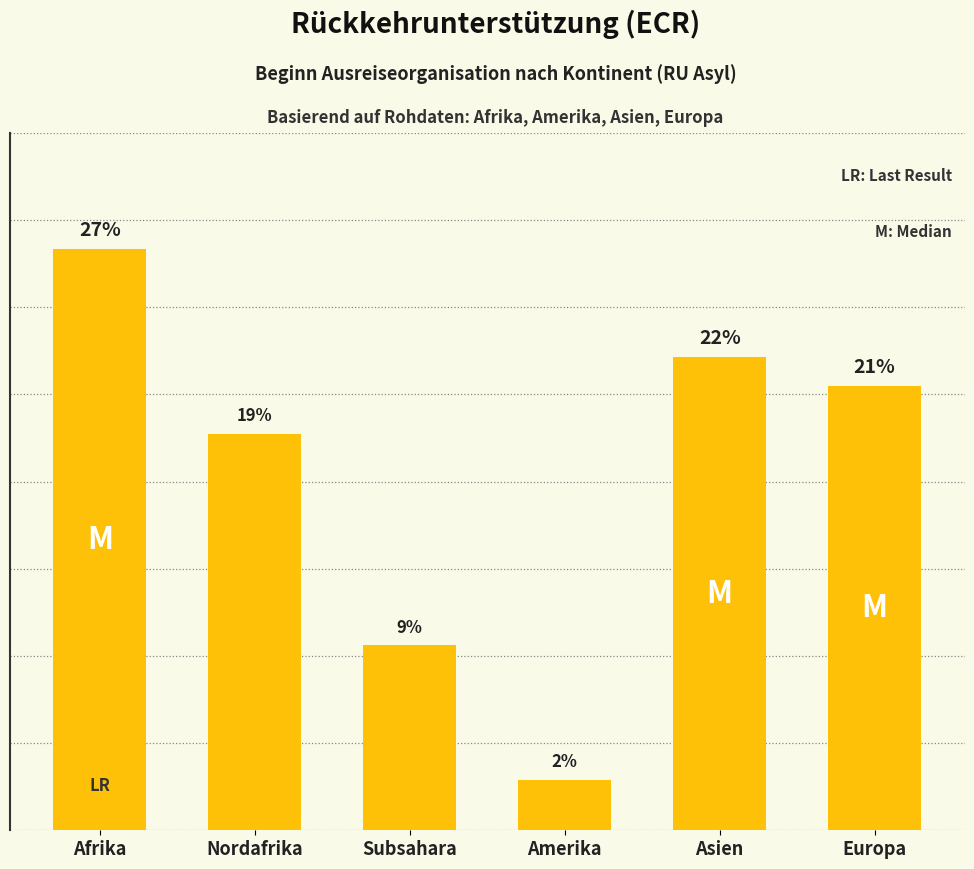

At which label does the data first exceed 202?

Afrika